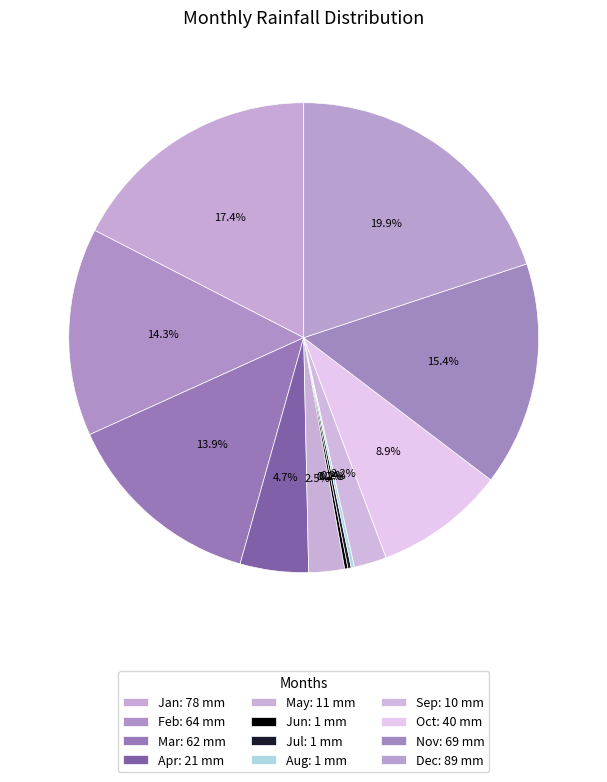

How many slices are in this pie chart?

12